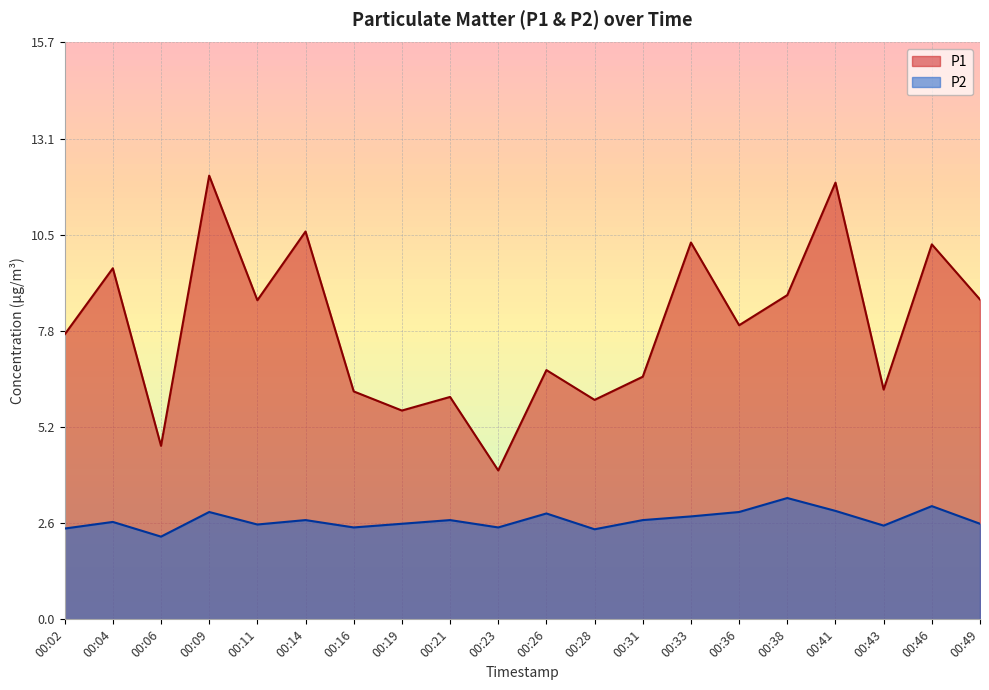

What is the difference between the highest and lowest values at 00:09?

9.2